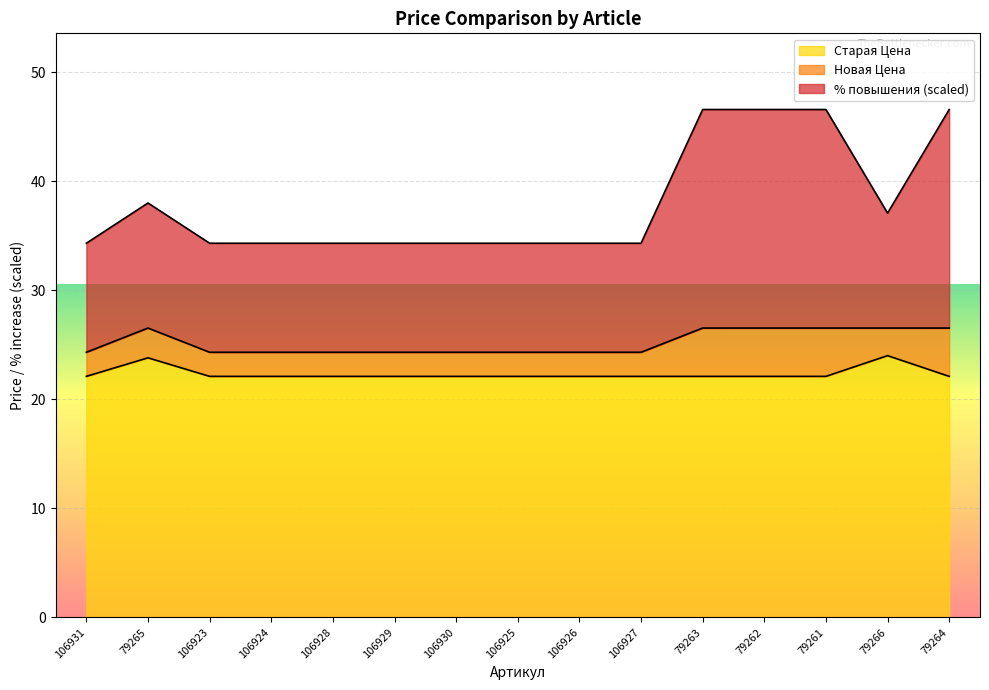

What is the label of the 9th point from the left?

106926